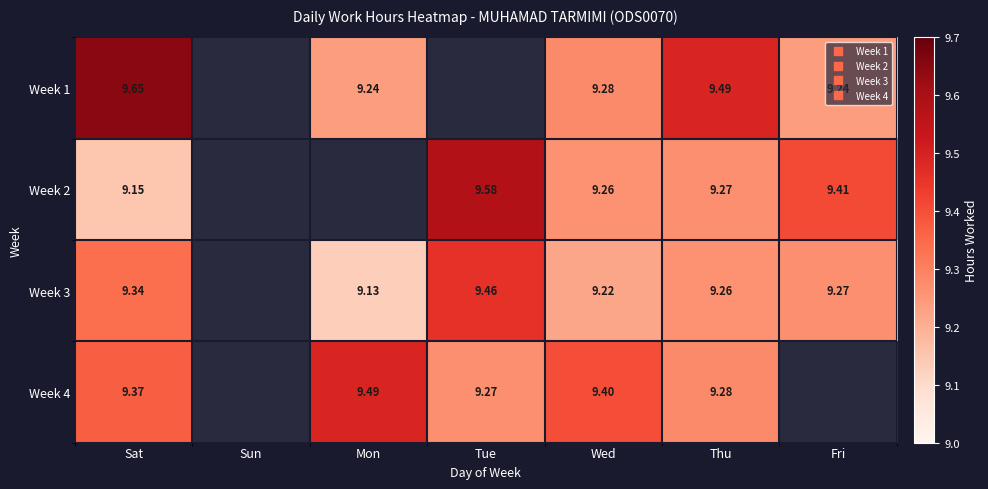

Read the Week 2 value at Sat.

9.2